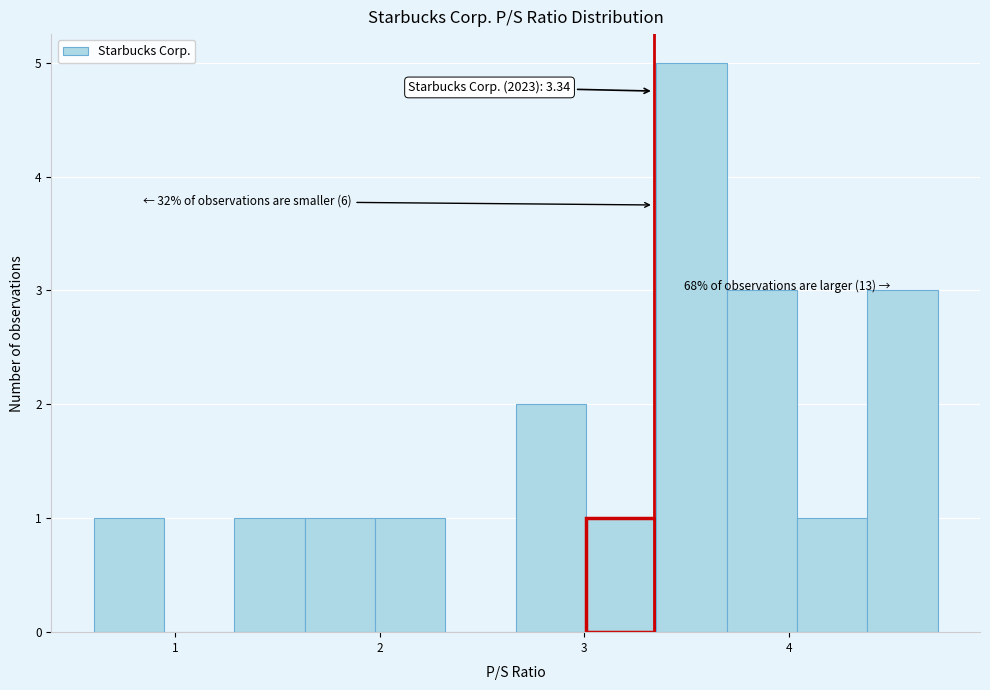

Read against the x-axis, roughly where is the centre of the tallest bar?

3.5